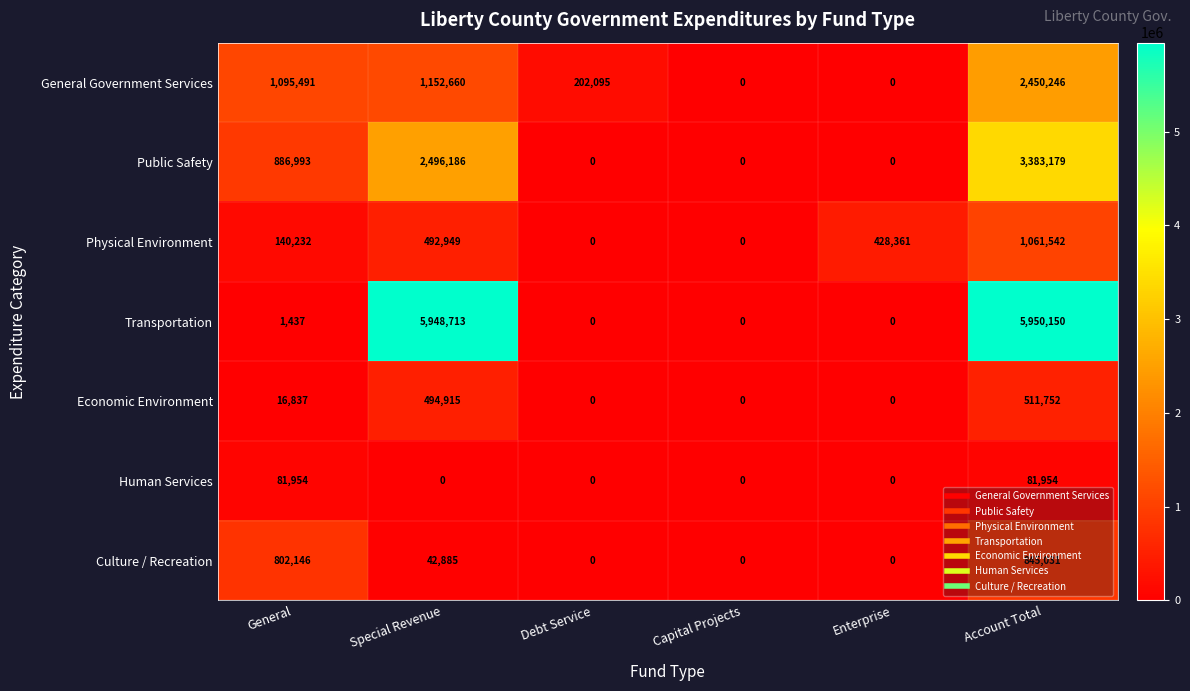

How many data points does each series have?

6